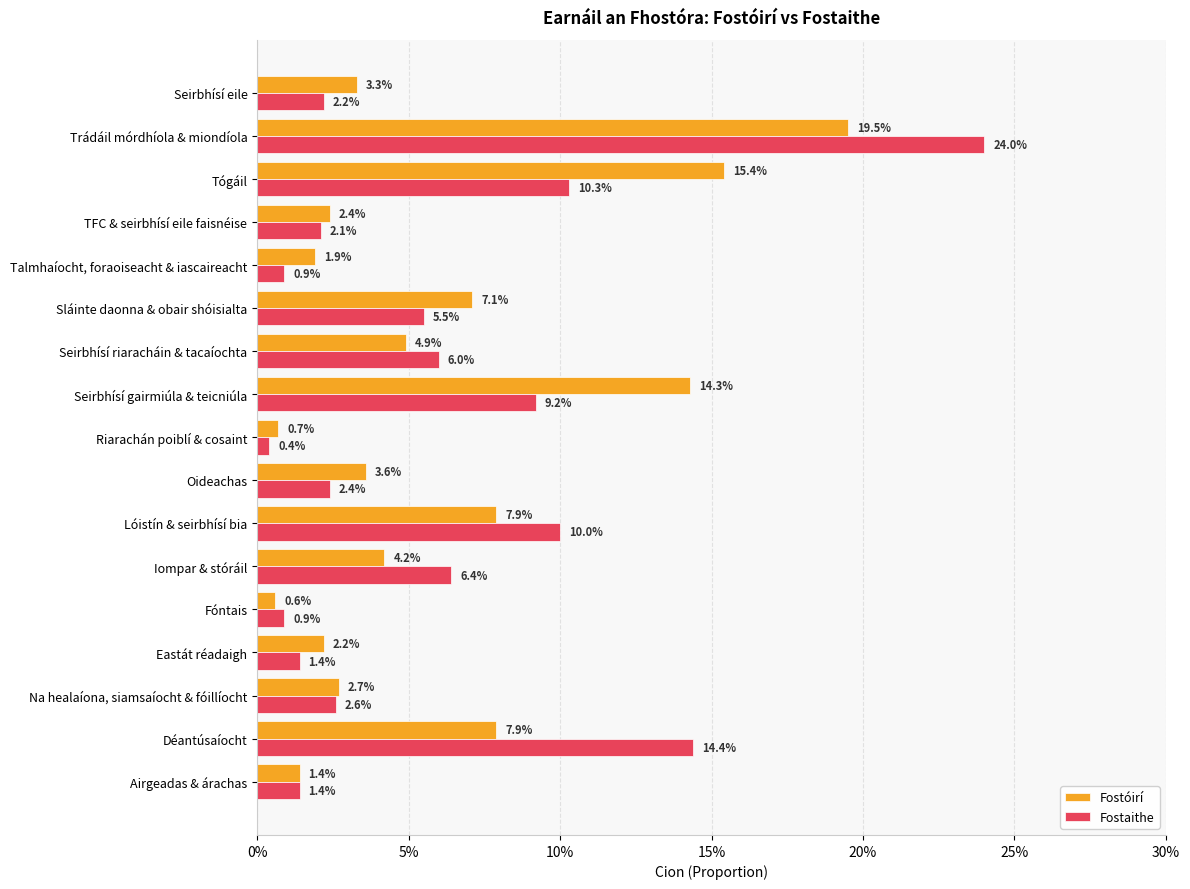

Reading right to left, what are all the values shown in this chart?

Fostóirí: 0.0	0.2	0.2	0.0	0.0	0.1	0.0	0.1	0.0	0.0	0.1	0.0	0.0	0.0	0.0	0.1	0.0
Fostaithe: 0.0	0.2	0.1	0.0	0.0	0.1	0.1	0.1	0.0	0.0	0.1	0.1	0.0	0.0	0.0	0.1	0.0